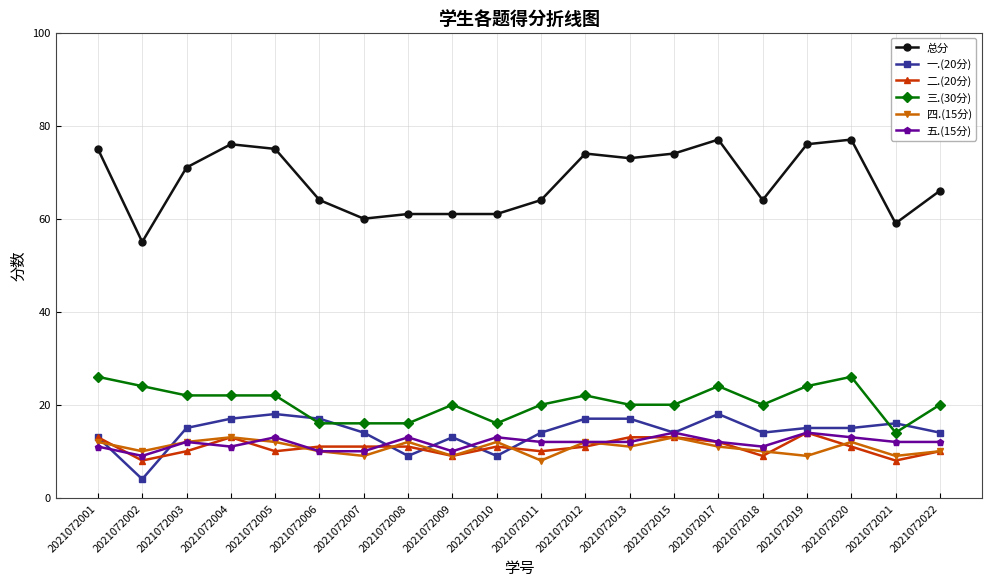

Reading left to right, list all the values displayed in this chart.

总分: 2021072001=75	2021072002=55	2021072003=71	2021072004=76	2021072005=75	2021072006=64	2021072007=60	2021072008=61	2021072009=61	2021072010=61	2021072011=64	2021072012=74	2021072013=73	2021072015=74	2021072017=77	2021072018=64	2021072019=76	2021072020=77	2021072021=59	2021072022=66
一.(20分): 2021072001=13	2021072002=4	2021072003=15	2021072004=17	2021072005=18	2021072006=17	2021072007=14	2021072008=9	2021072009=13	2021072010=9	2021072011=14	2021072012=17	2021072013=17	2021072015=14	2021072017=18	2021072018=14	2021072019=15	2021072020=15	2021072021=16	2021072022=14
二.(20分): 2021072001=13	2021072002=8	2021072003=10	2021072004=13	2021072005=10	2021072006=11	2021072007=11	2021072008=11	2021072009=9	2021072010=11	2021072011=10	2021072012=11	2021072013=13	2021072015=13	2021072017=12	2021072018=9	2021072019=14	2021072020=11	2021072021=8	2021072022=10
三.(30分): 2021072001=26	2021072002=24	2021072003=22	2021072004=22	2021072005=22	2021072006=16	2021072007=16	2021072008=16	2021072009=20	2021072010=16	2021072011=20	2021072012=22	2021072013=20	2021072015=20	2021072017=24	2021072018=20	2021072019=24	2021072020=26	2021072021=14	2021072022=20
四.(15分): 2021072001=12	2021072002=10	2021072003=12	2021072004=13	2021072005=12	2021072006=10	2021072007=9	2021072008=12	2021072009=9	2021072010=12	2021072011=8	2021072012=12	2021072013=11	2021072015=13	2021072017=11	2021072018=10	2021072019=9	2021072020=12	2021072021=9	2021072022=10
五.(15分): 2021072001=11	2021072002=9	2021072003=12	2021072004=11	2021072005=13	2021072006=10	2021072007=10	2021072008=13	2021072009=10	2021072010=13	2021072011=12	2021072012=12	2021072013=12	2021072015=14	2021072017=12	2021072018=11	2021072019=14	2021072020=13	2021072021=12	2021072022=12